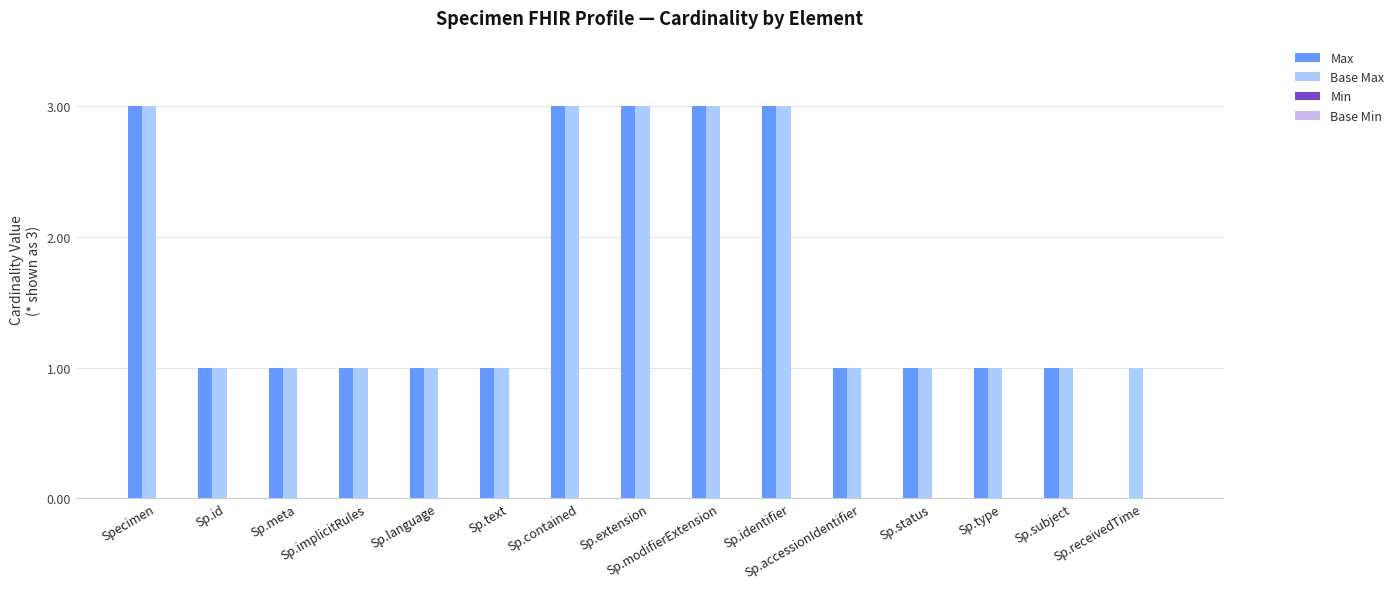

What is the maximum value shown in the chart?

3